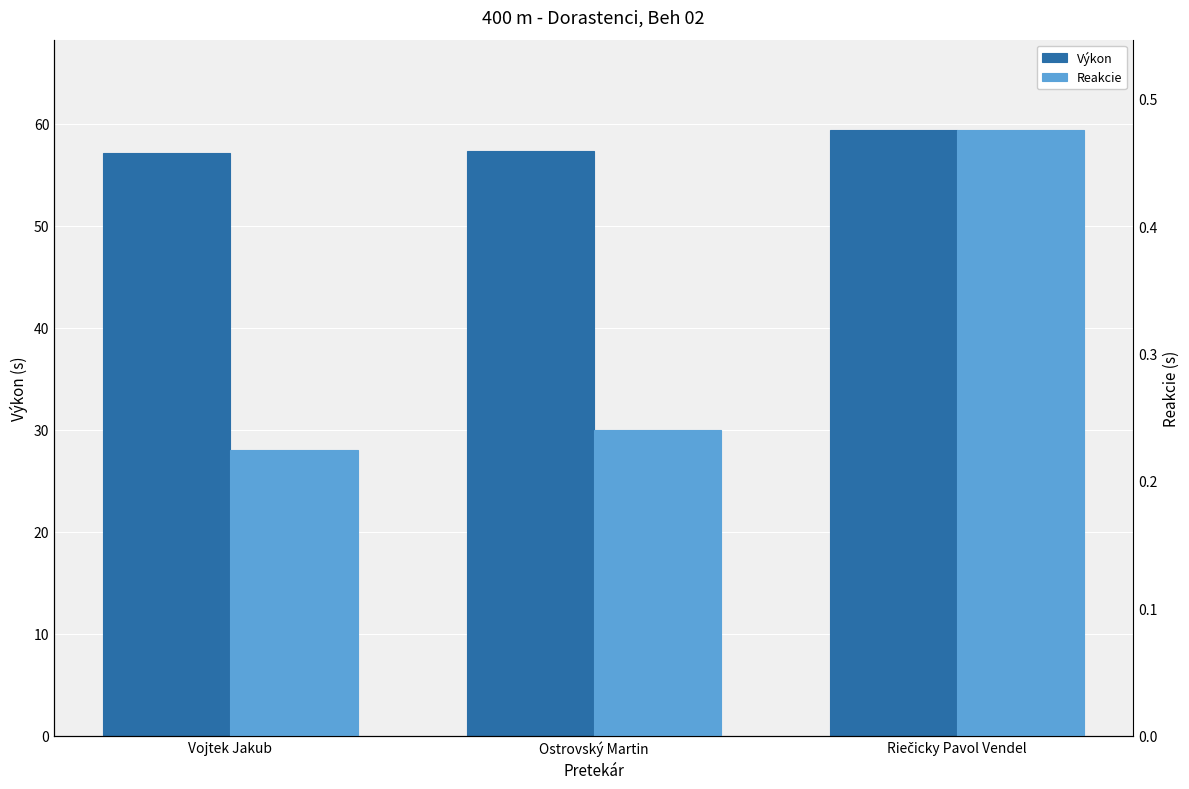

What is the smallest value displayed?

0.2